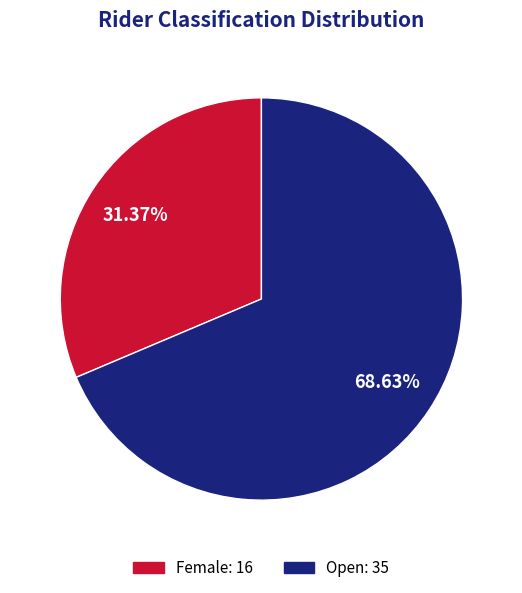

Is the sum of Female and Open greater than half?

Yes